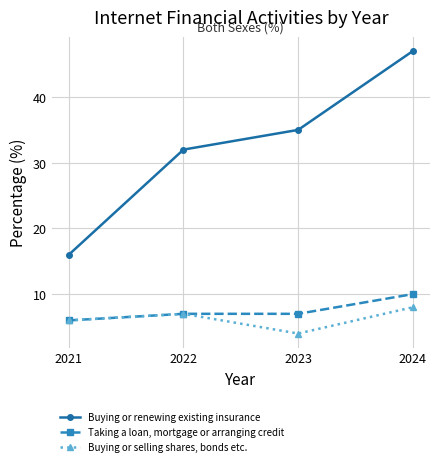

True or false: Buying or renewing existing insurance has a value of 17 at 2023.

False